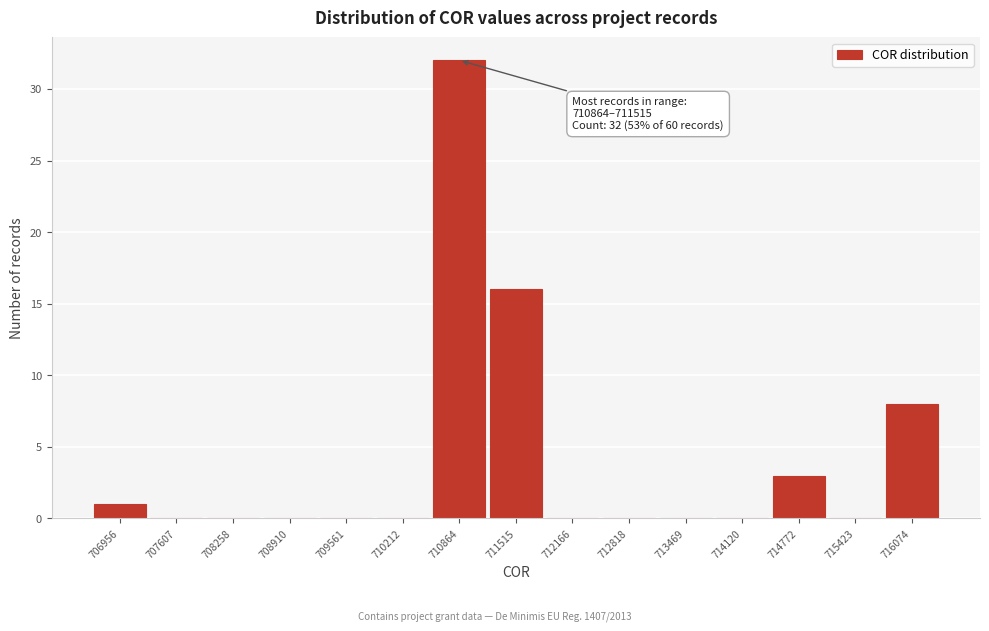

Reading left to right, list all the values displayed in this chart.

706956=1	707607=0	708258=0	708910=0	709561=0	710212=0	710864=32	711515=16	712166=0	712818=0	713469=0	714120=0	714772=3	715423=0	716074=8